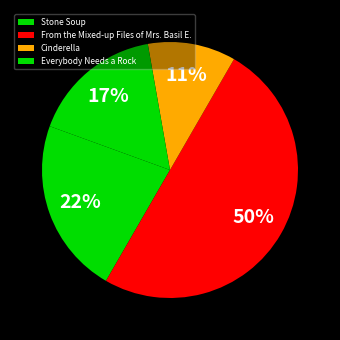

To the nearest percent, what is the difference between the largest and smallest slice percentages?

39%